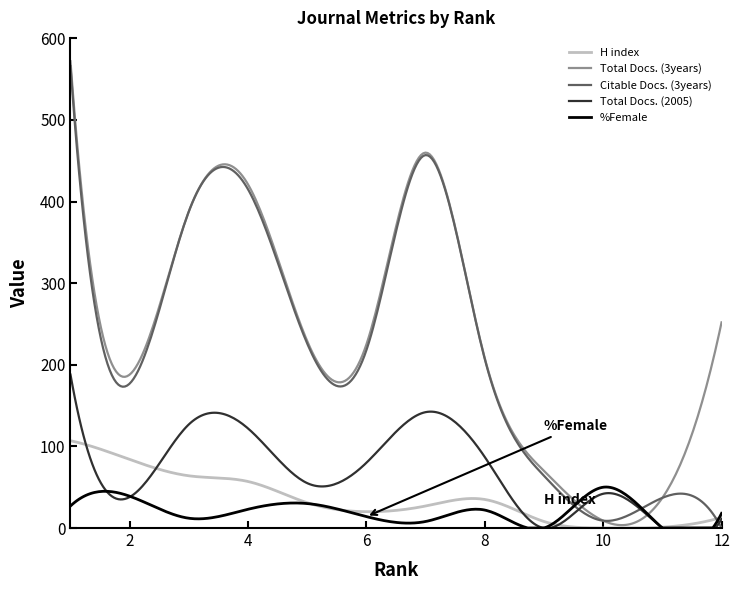

Which series has the widest spread of values?

Total Docs. (3years)